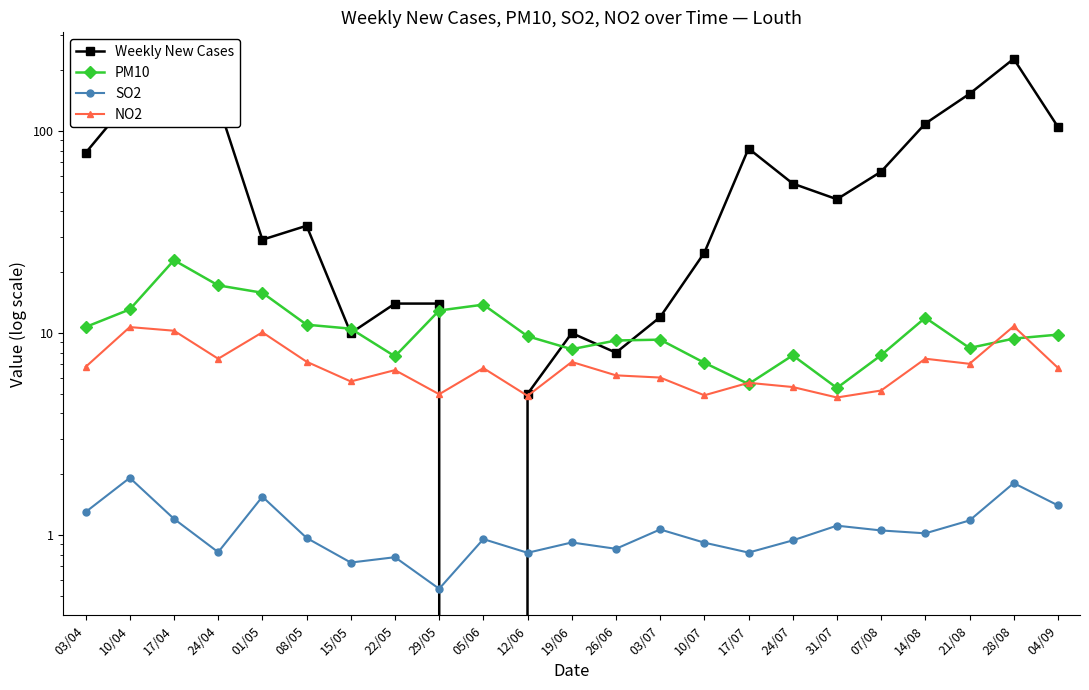

What is the approximate value of PM10 at 22/05?

7.7